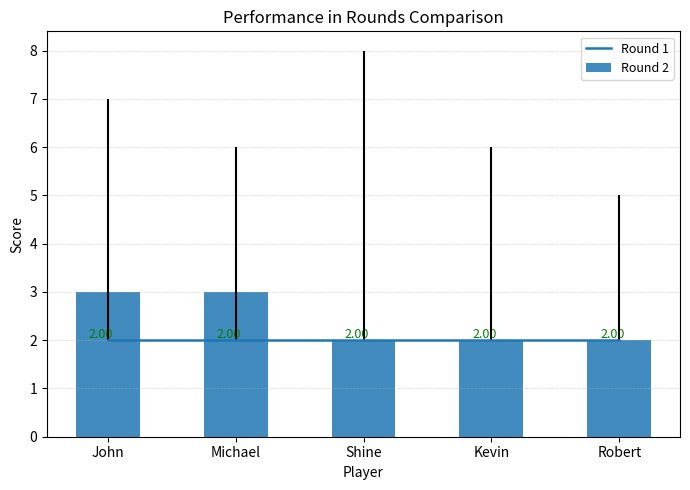

What is the value of the Round 2 bar at the 3rd from the left?

2